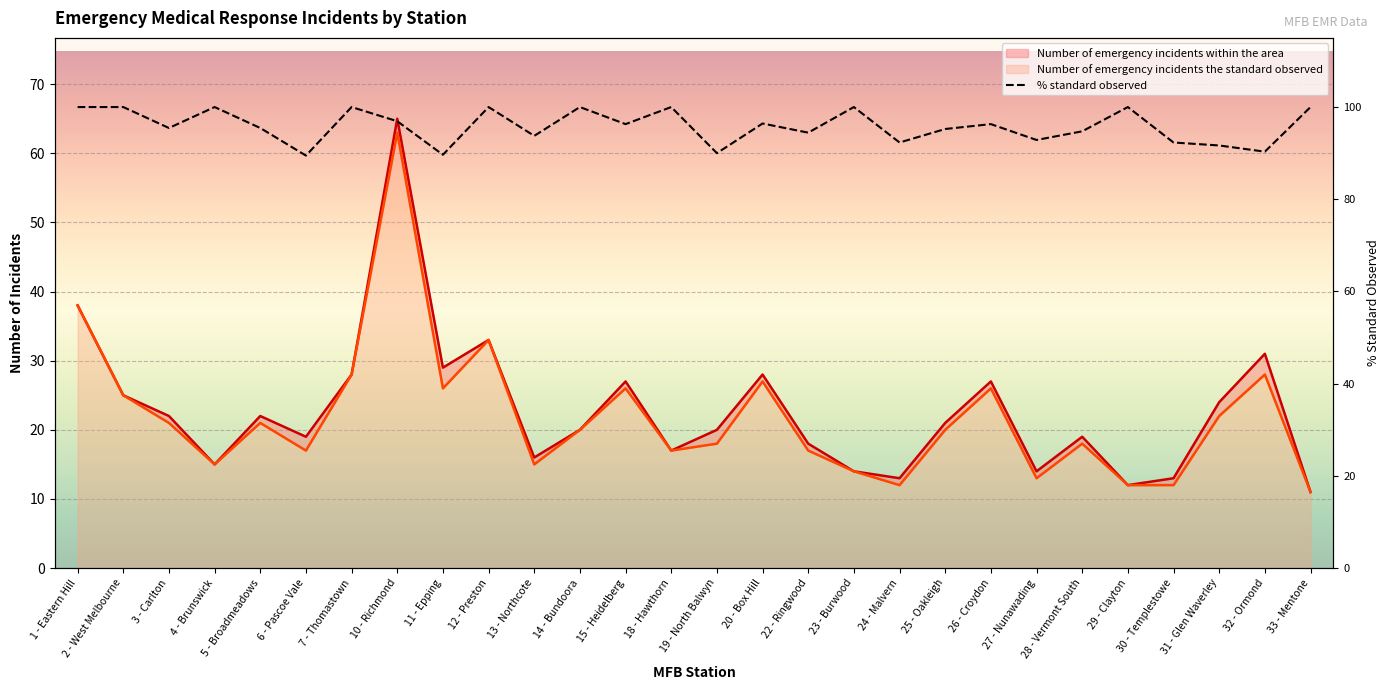

True or false: the data shows 45.8 at 12 - Preston.

False